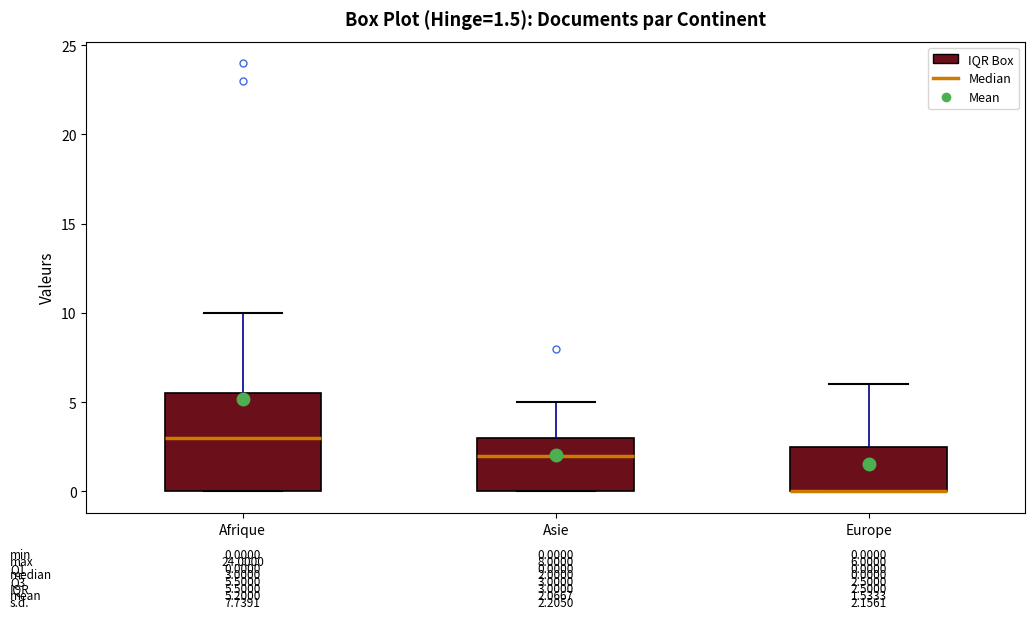

Which box is the tallest, from its lower edge to its upper edge?

Afrique